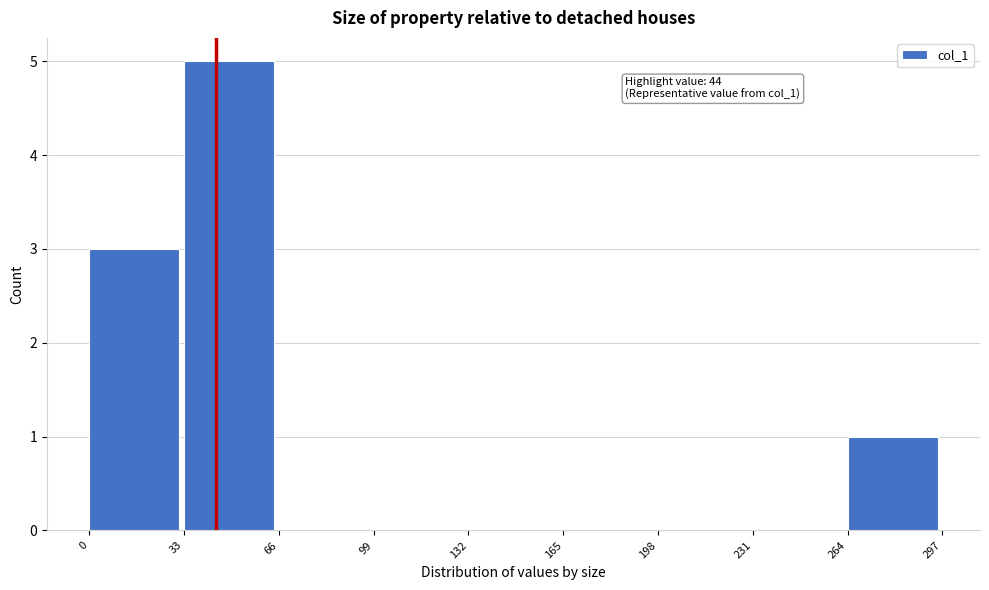

Over which range of the x-axis is the bar tallest?

33 to 66